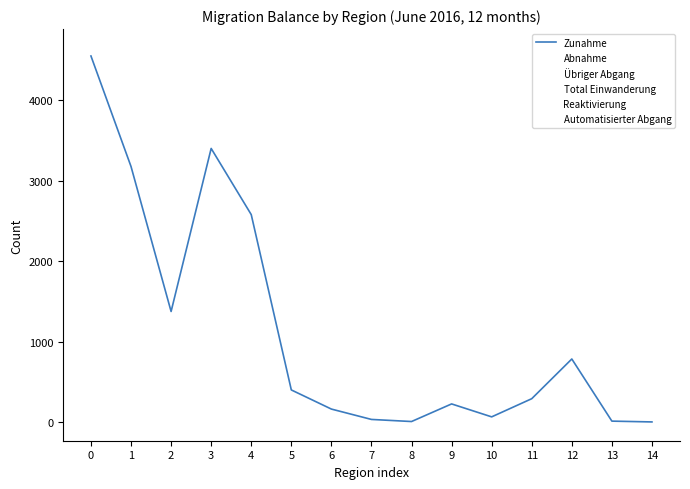

What is the value of the Automatisierter Abgang point at the 12th from the left?

168